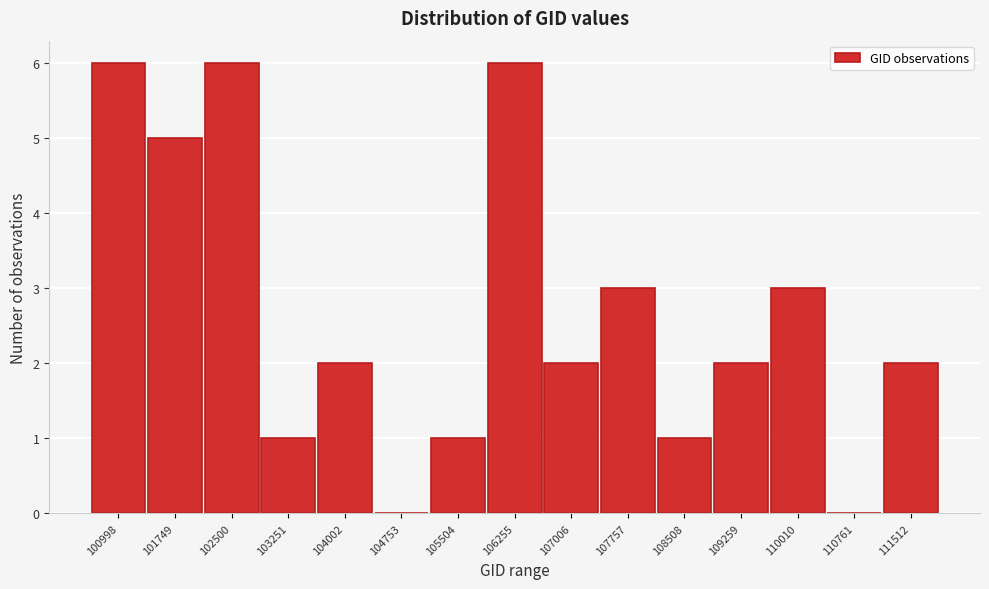

Reading left to right, extract all data points from this chart.

100998=6	101749=5	102500=6	103251=1	104002=2	104753=0	105504=1	106255=6	107006=2	107757=3	108508=1	109259=2	110010=3	110761=0	111512=2